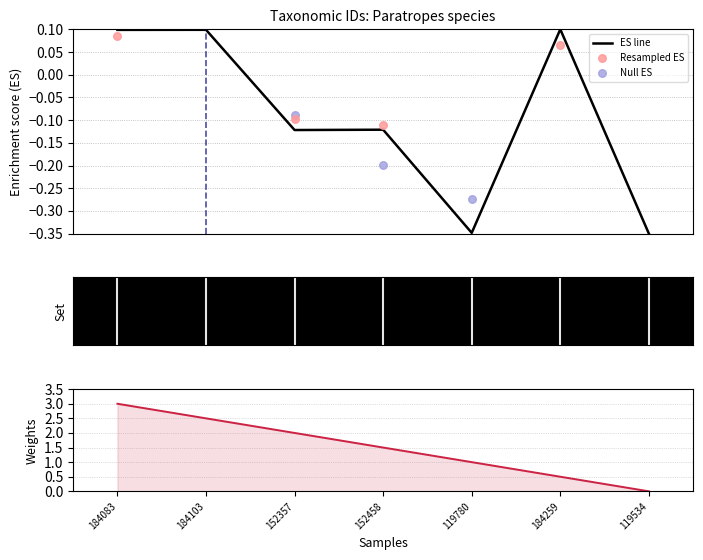

Which series has the largest total across all categories?

Weights